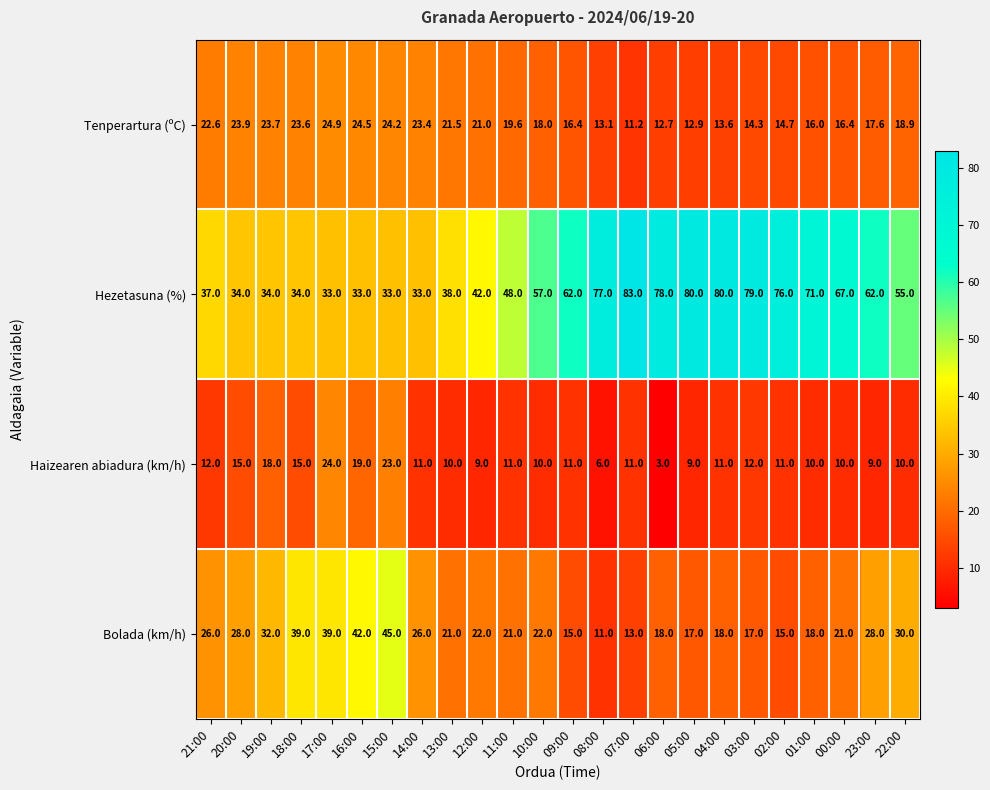

Count the number of data series in this chart.

4